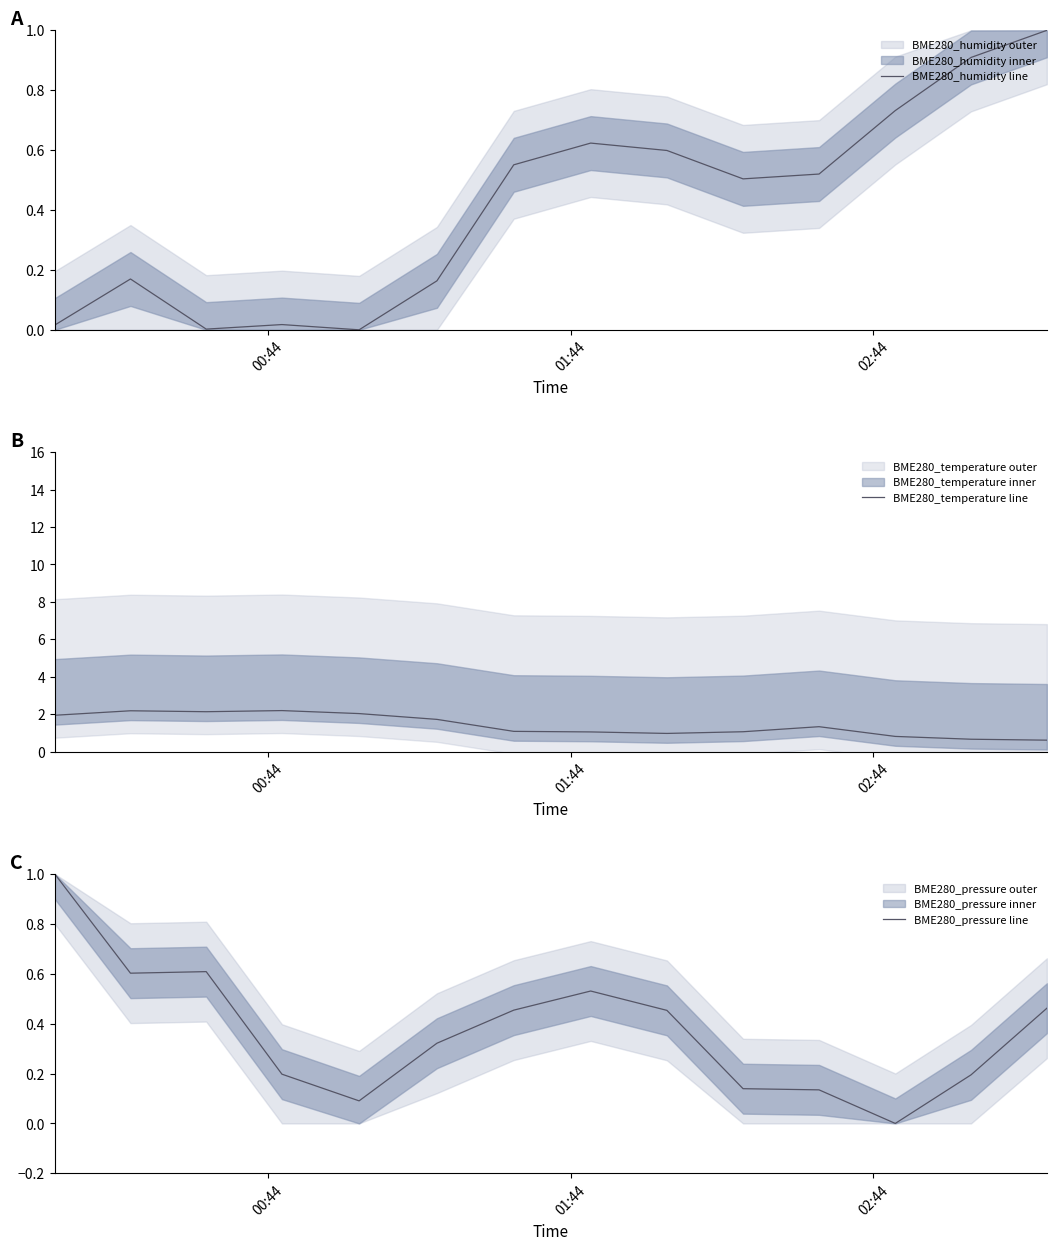

How many lines are shown in the chart?

3